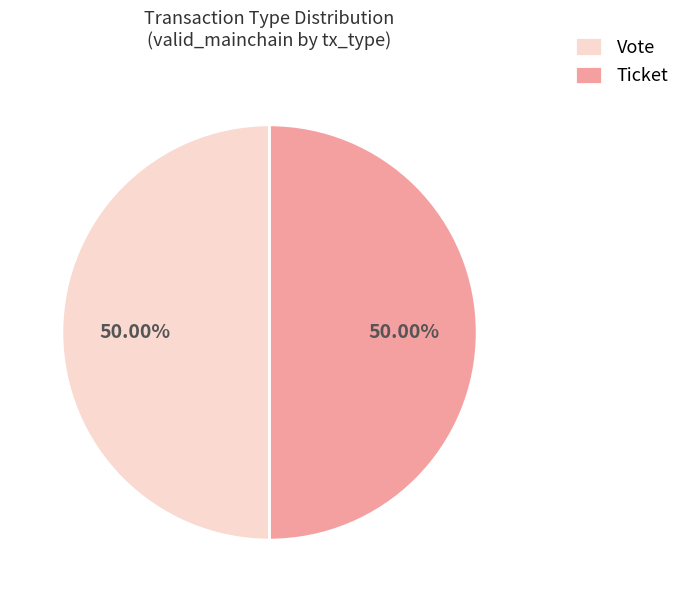

Combined, do Ticket and Vote account for over 50%?

Yes